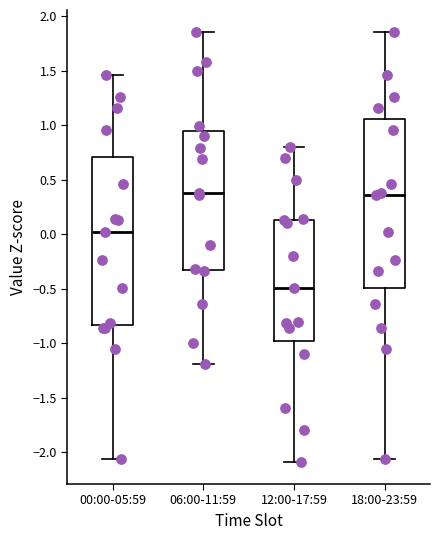

Reading left to right, read every box against the y-axis: the position of its median line, the range the box covers, and the ends of its whiskers. The values are not printed on the chart, so give them approximately, as read against the axis.

00:00-05:59: median 0.00, box -0.85 to 0.70, whiskers -2.05 to 1.45
06:00-11:59: median 0.40, box -0.35 to 0.95, whiskers -1.20 to 1.85
12:00-17:59: median -0.50, box -1.00 to 0.15, whiskers -2.10 to 0.80
18:00-23:59: median 0.35, box -0.50 to 1.05, whiskers -2.05 to 1.85